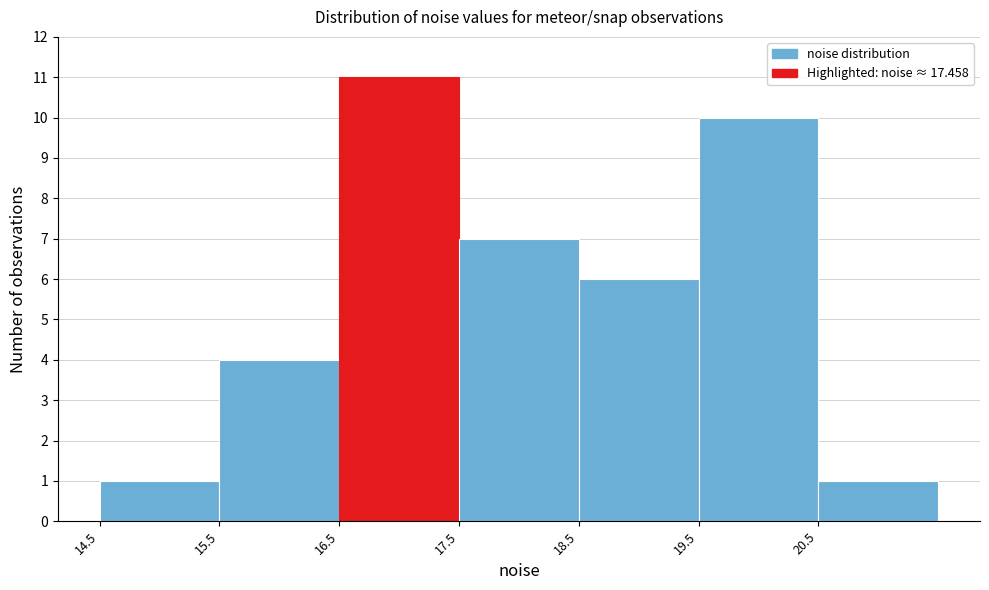

What is the height of the bar covering 17.5 to 18.5 on the x-axis? The values are not printed on the chart, so give them approximately, as read against the axis.

7